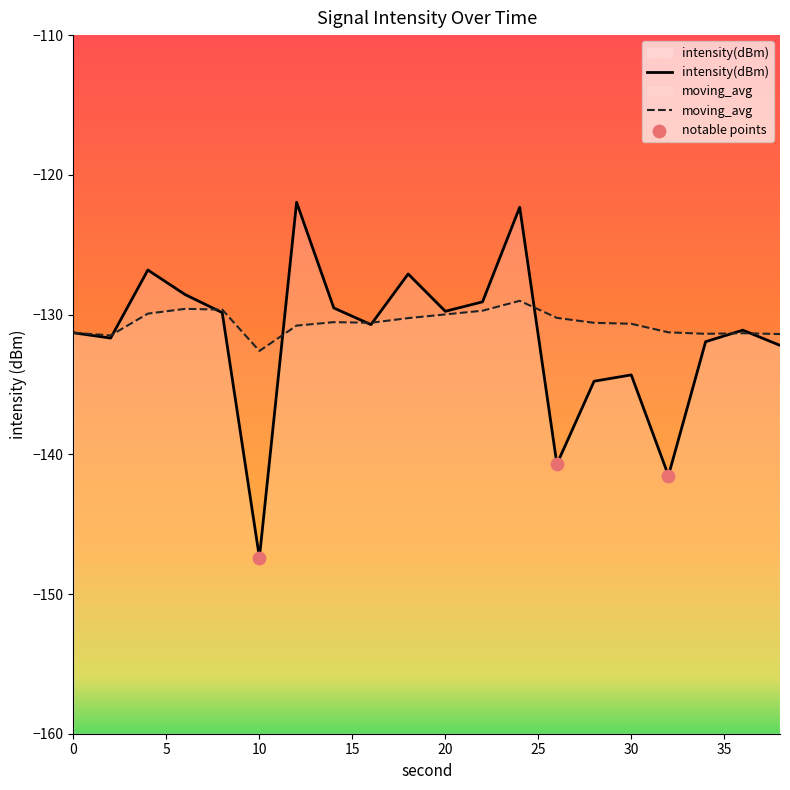

At which category is the sum across all series the highest?

24